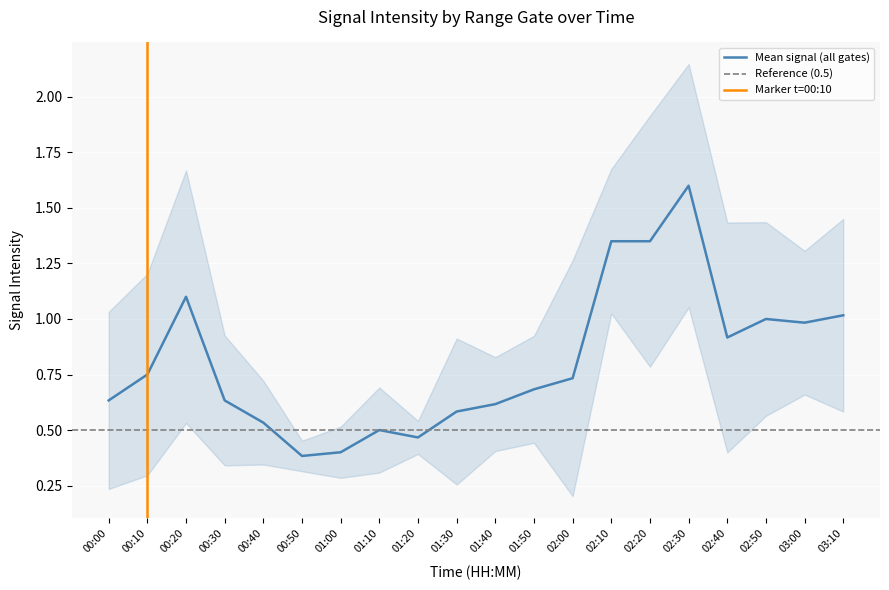

What position from the left is 00:20?

3